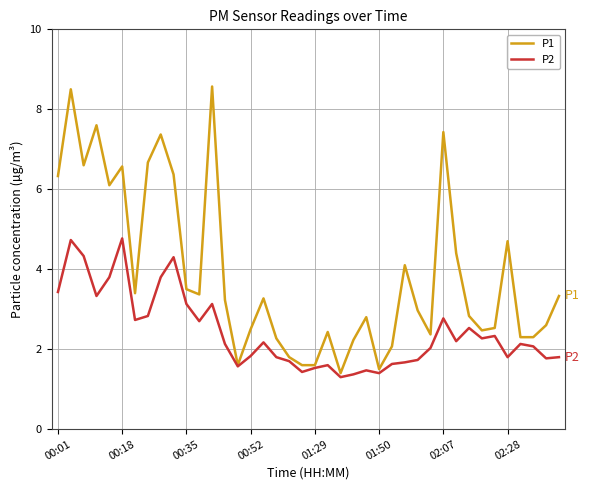

What is the greatest value displayed?

8.6